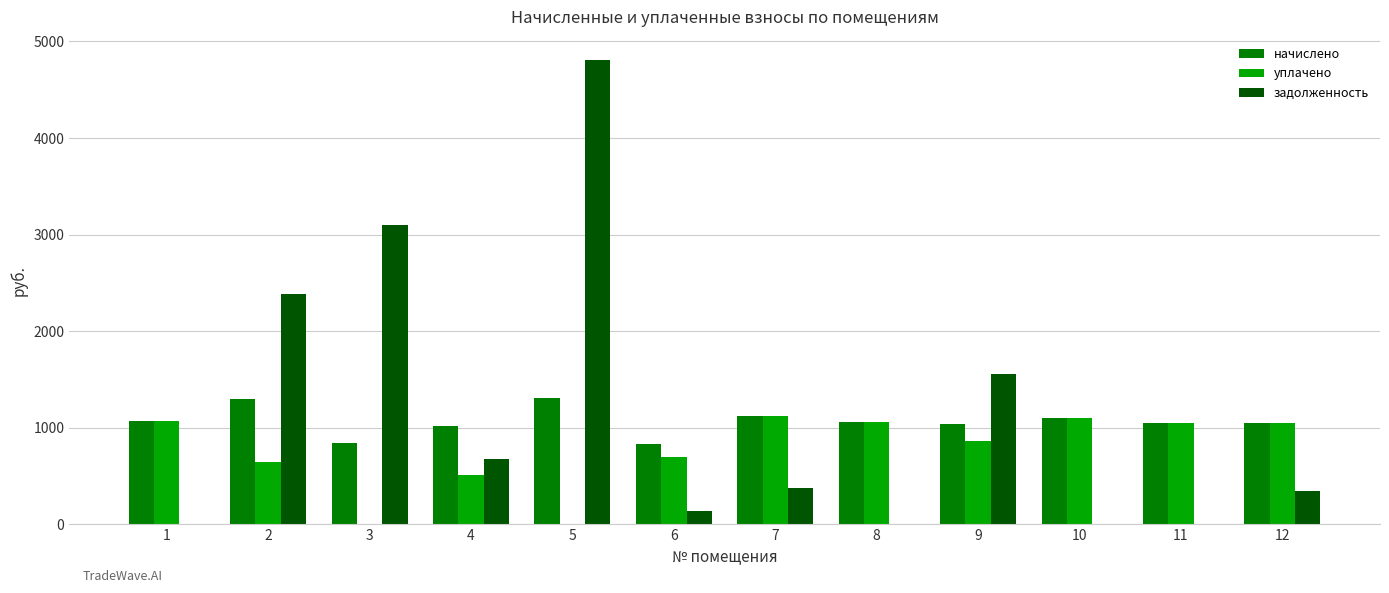

Between 7 and 9, which series saw the biggest shift?

задолженность